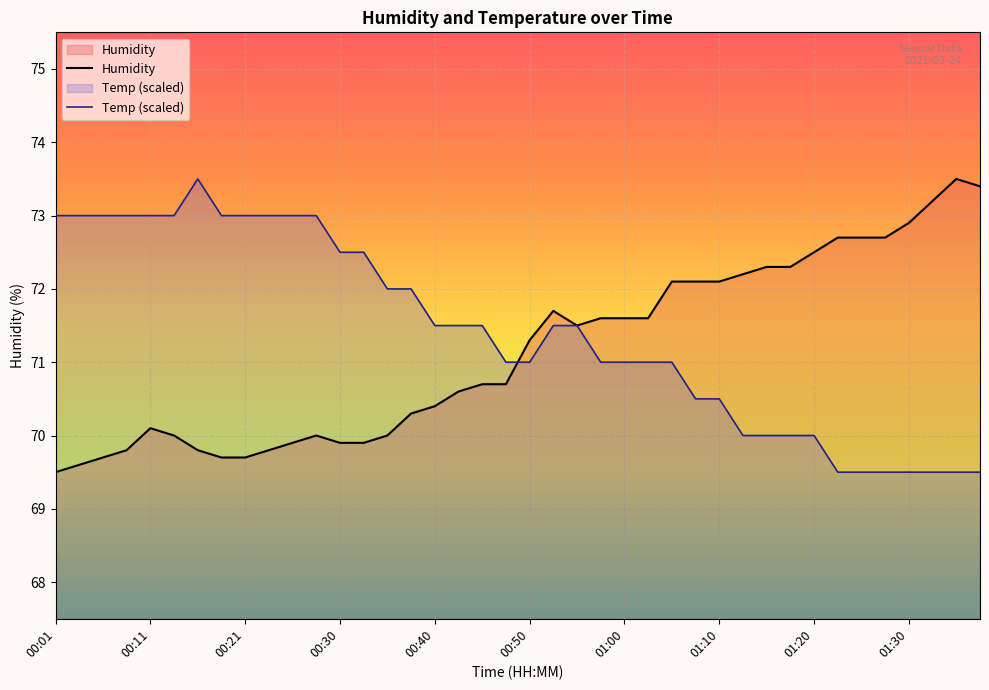

What are all the series names shown in the legend?

Humidity, Temp